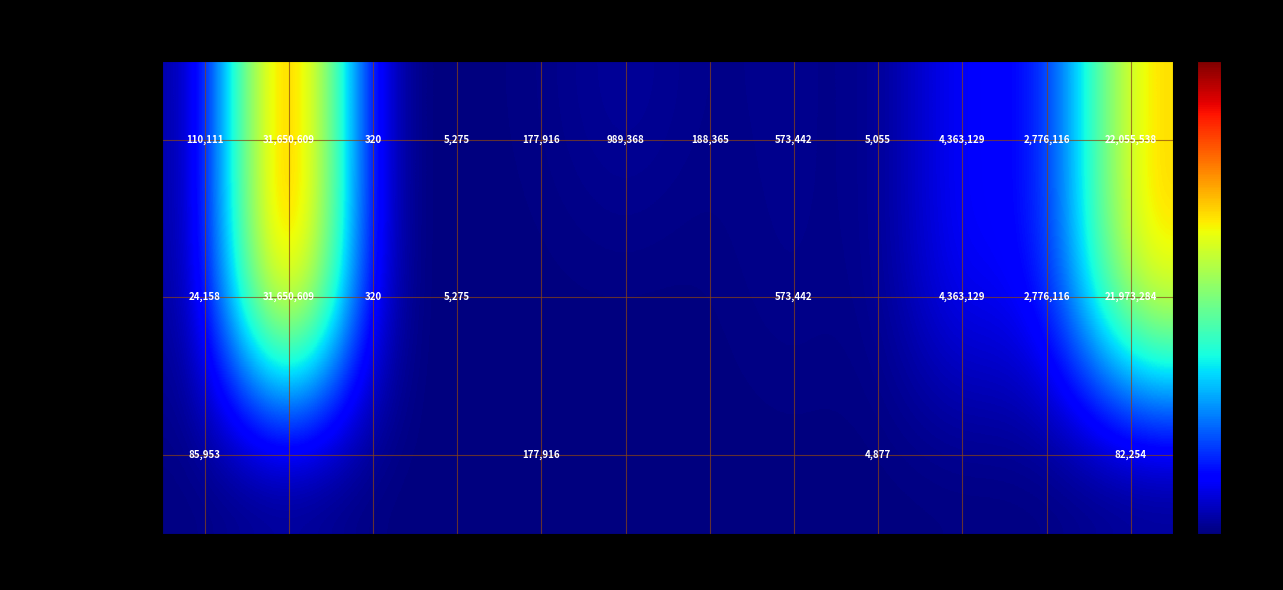

At how many categories does at least one series exceed 18449628?

2